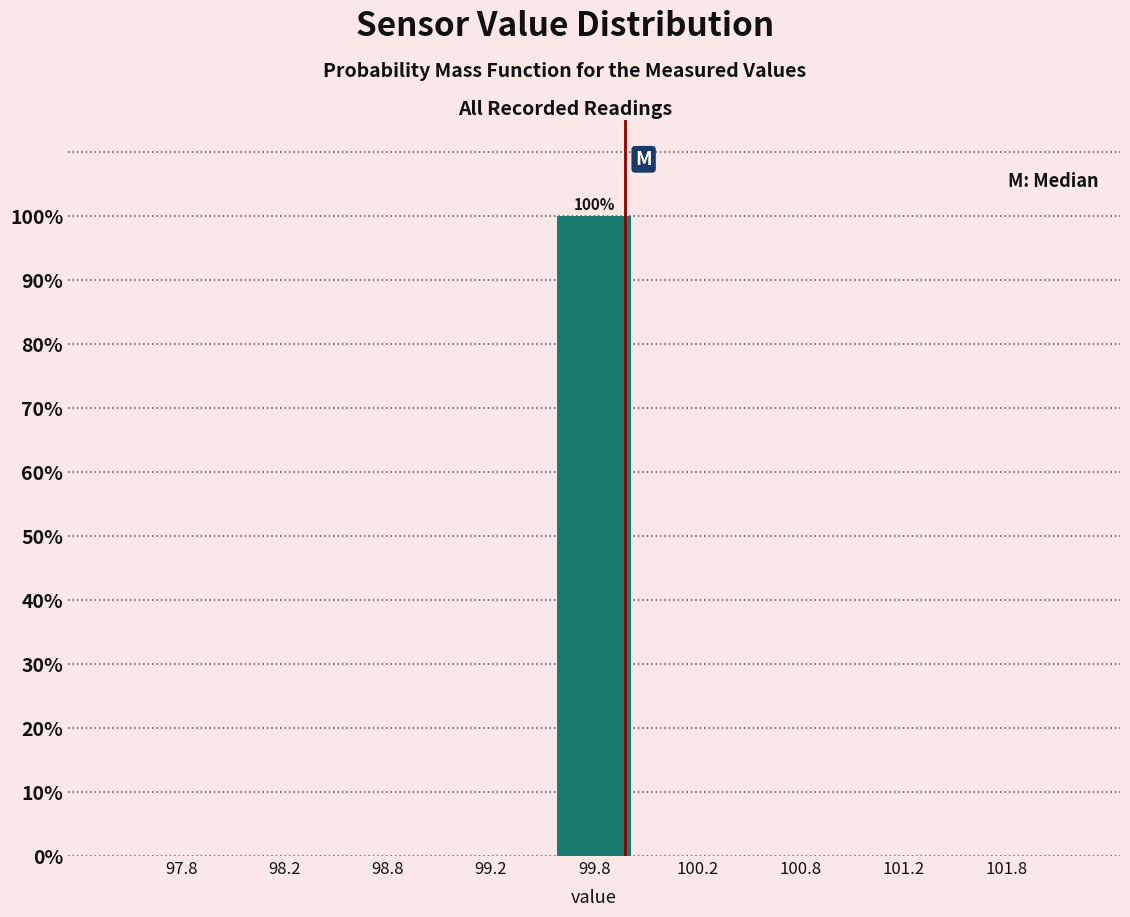

Over which range of the x-axis is the bar tallest?

99.5 to 100.0